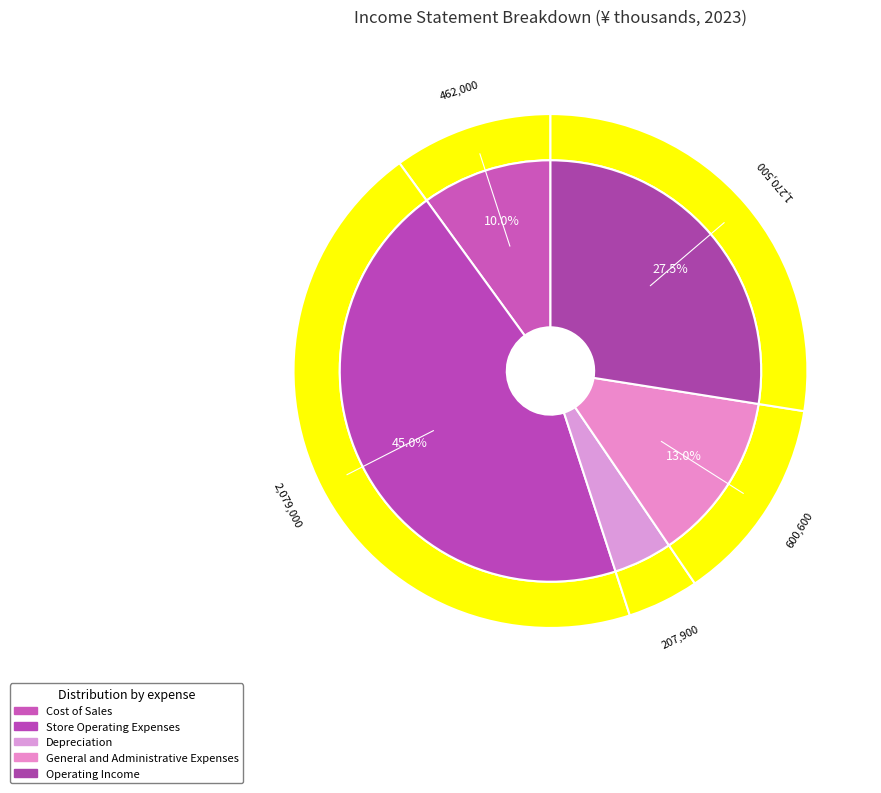

What percentage is the Operating Income slice, to the nearest percent?

28%